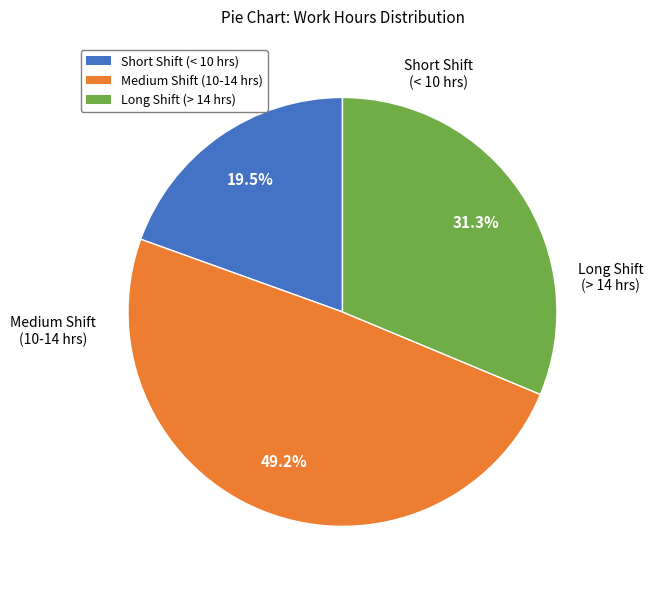

Is there a majority slice in this chart?

No